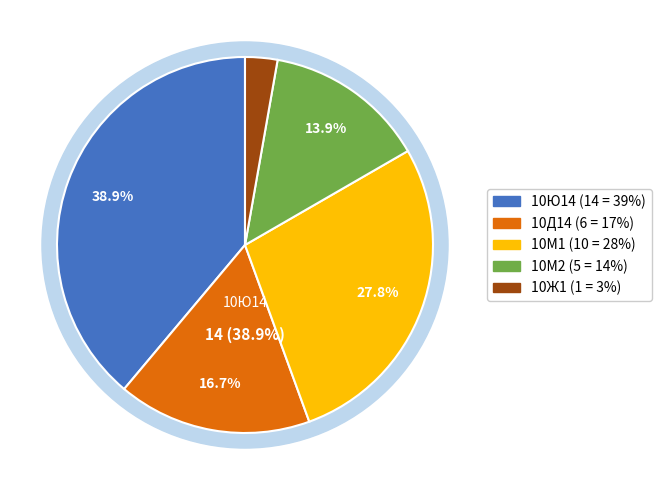

Do 10М1 and 10Д14 together represent more than half of the pie?

No